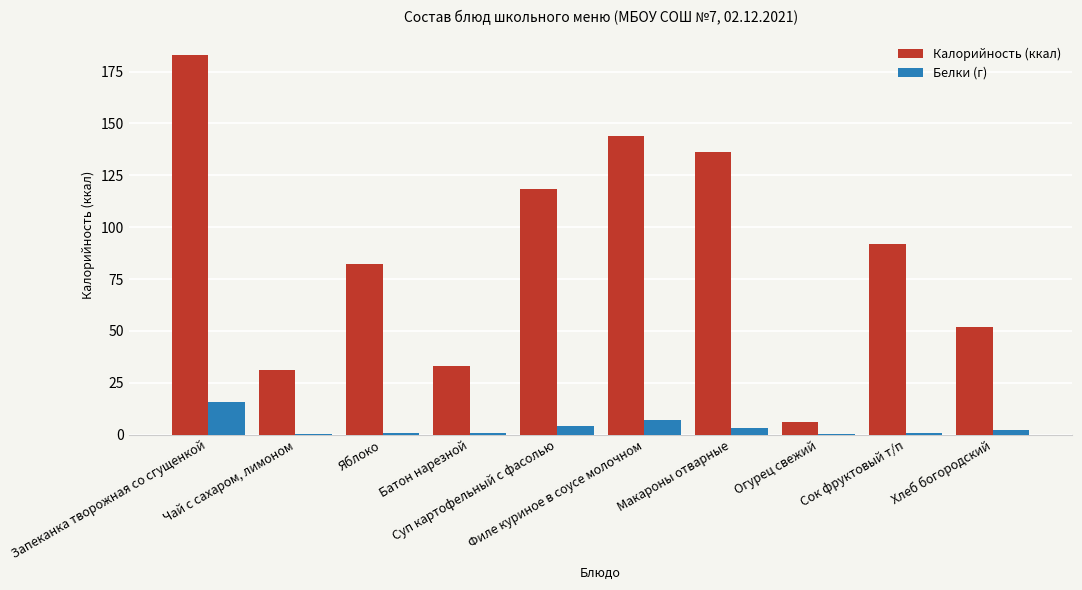

What is the total value across all series at Огурец свежий?

6.3